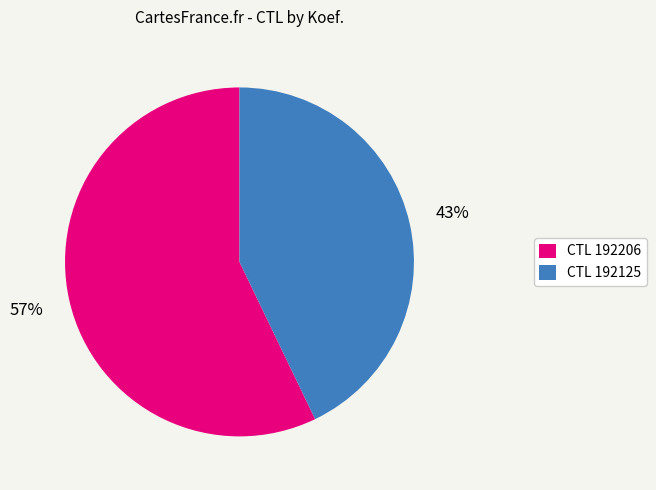

Approximately how many times larger is the value at CTL 192206 compared to CTL 192125?

1.3